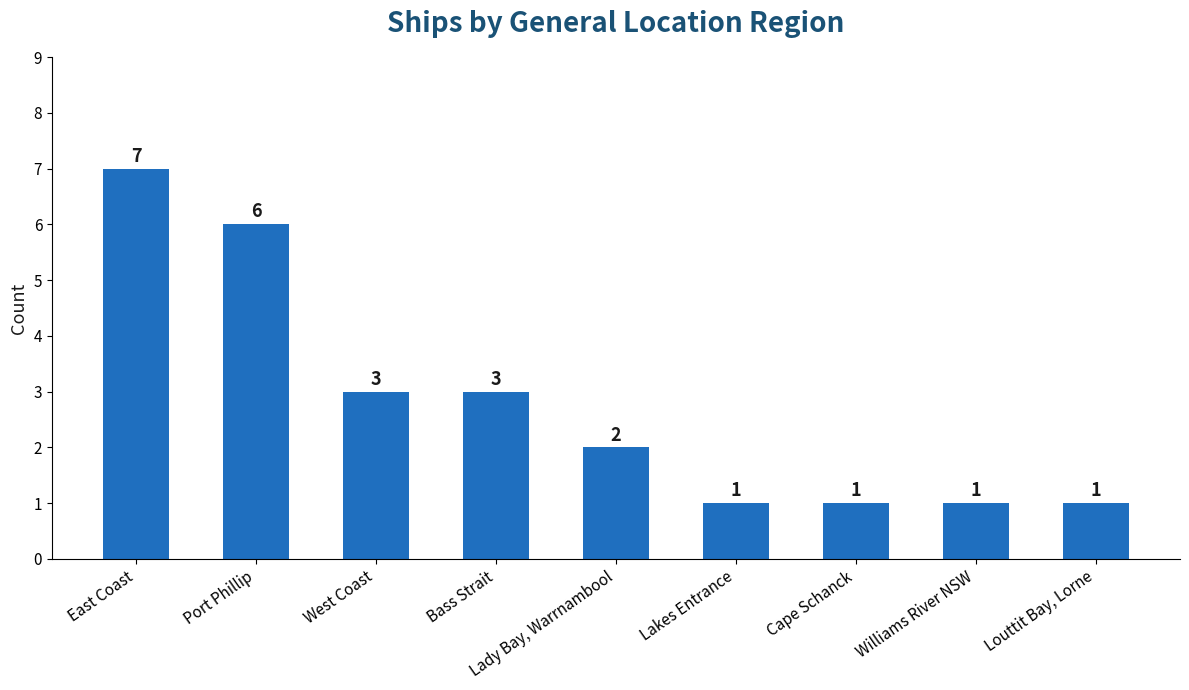

What is the sum of the values at Port Phillip and Bass Strait?

9